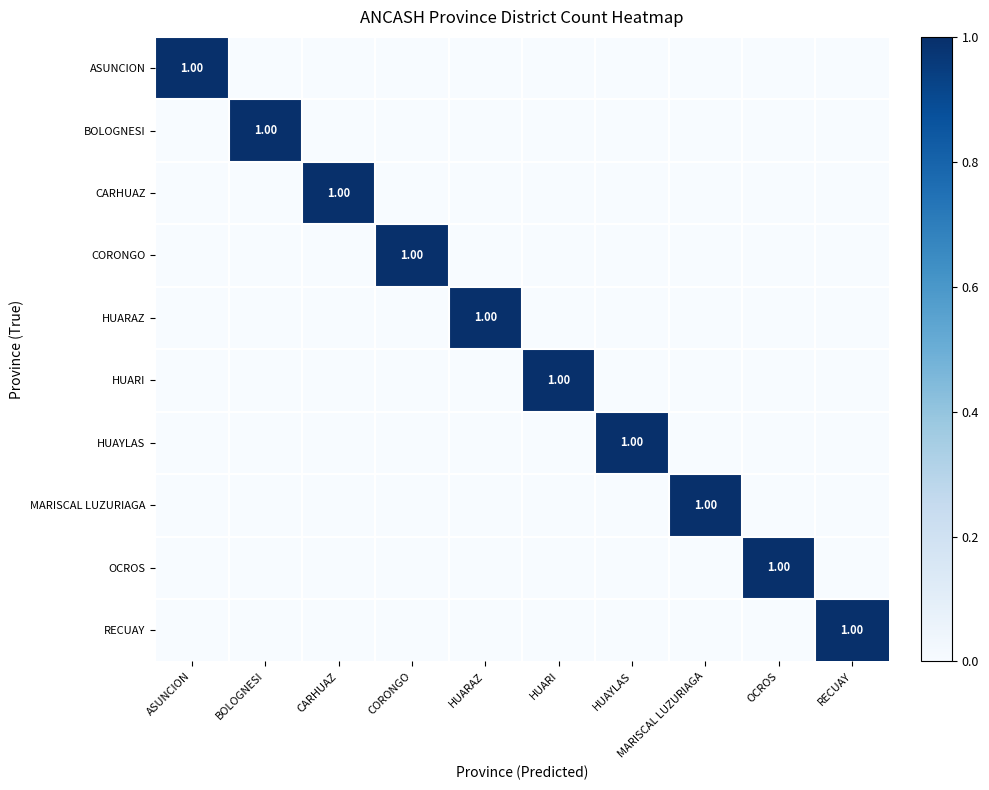

How many distinct data groups are displayed?

10